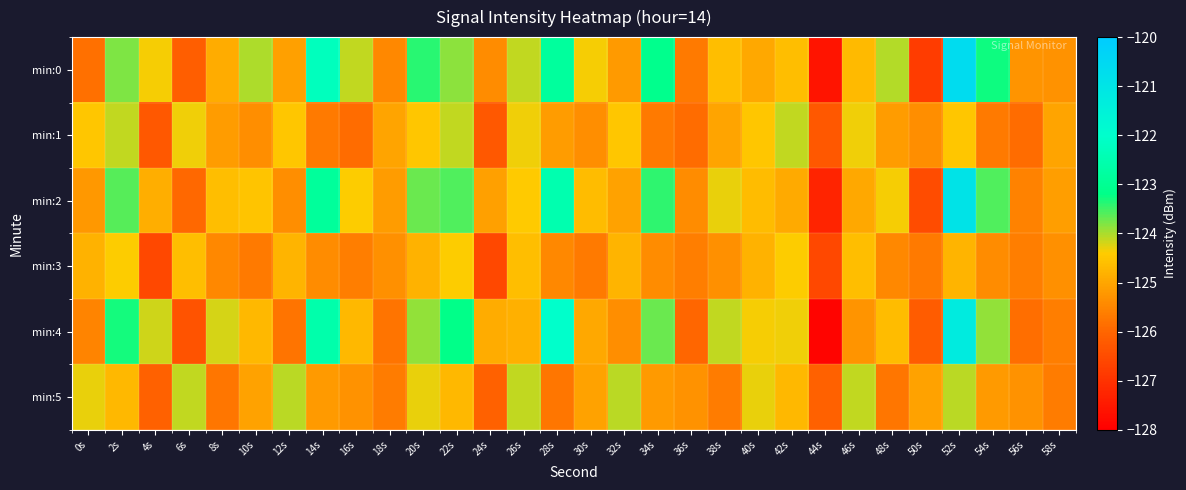

Count the number of data series in this chart.

6